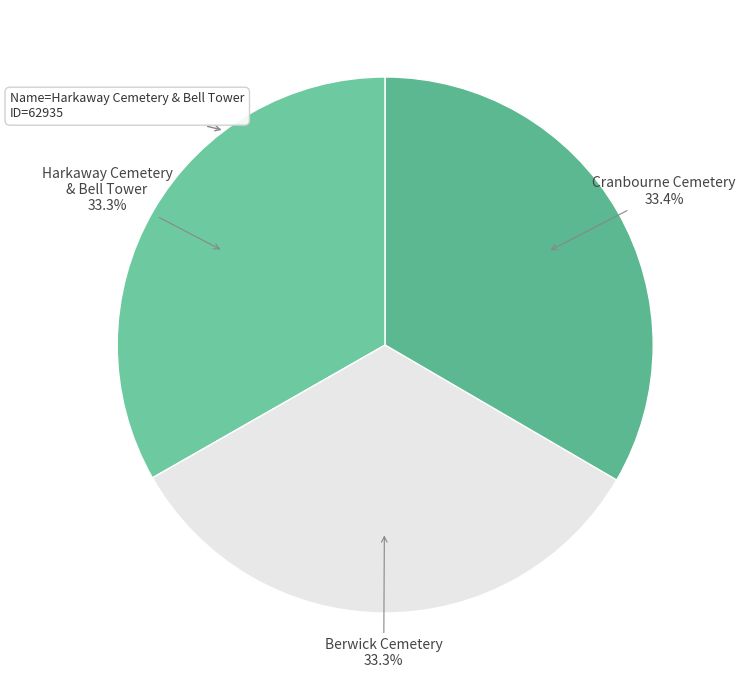

Does any single category account for the majority?

No